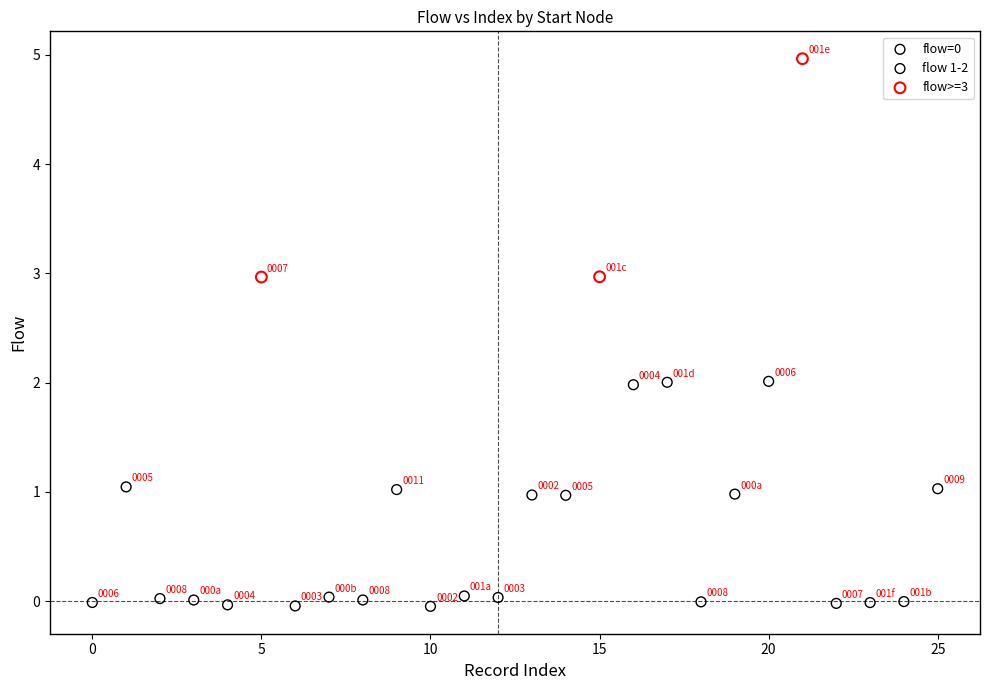

Which series has the widest spread of Y values?

flow>=3